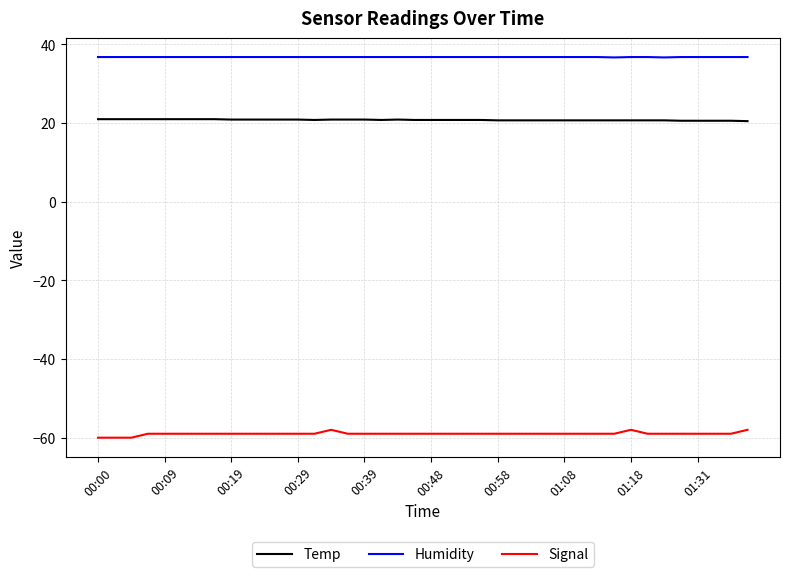

True or false: Humidity and Signal intersect in this chart.

False